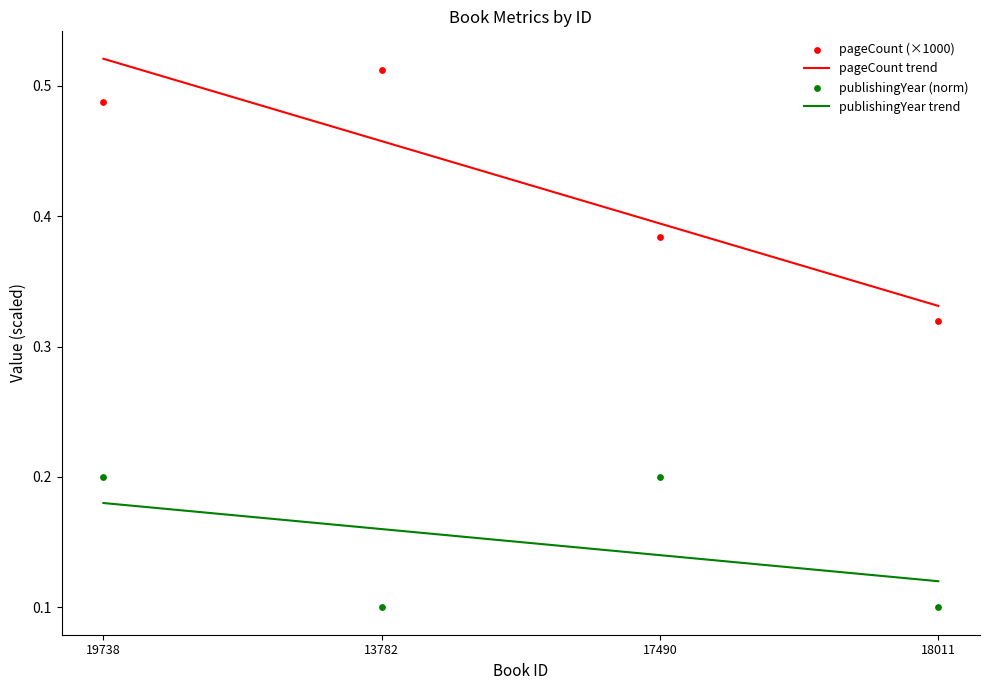

Which series contains the lowest Y value?

publishingYear